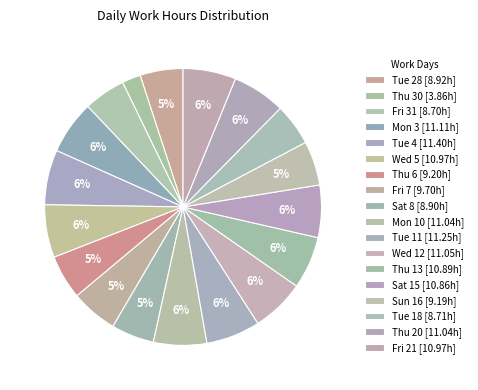

Count the number of slices in the pie.

18